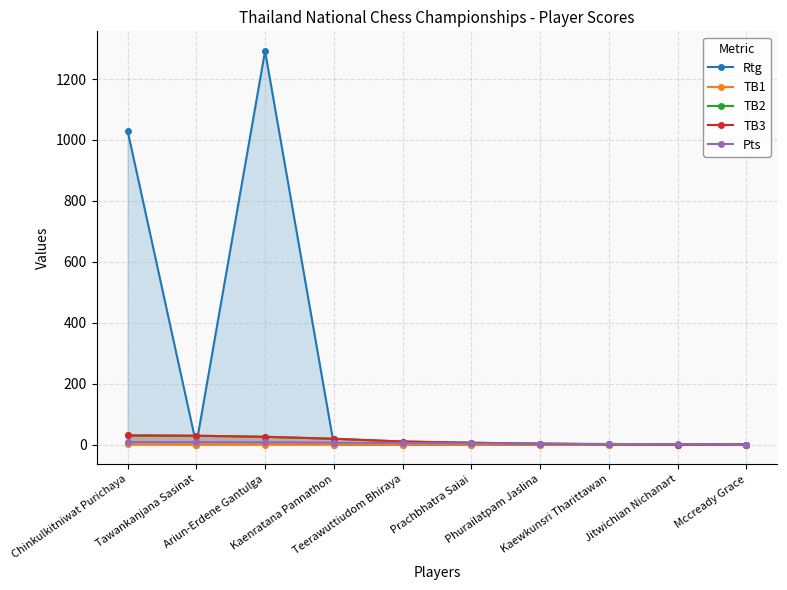

True or false: TB2 has more than 1 interior local peaks.

False